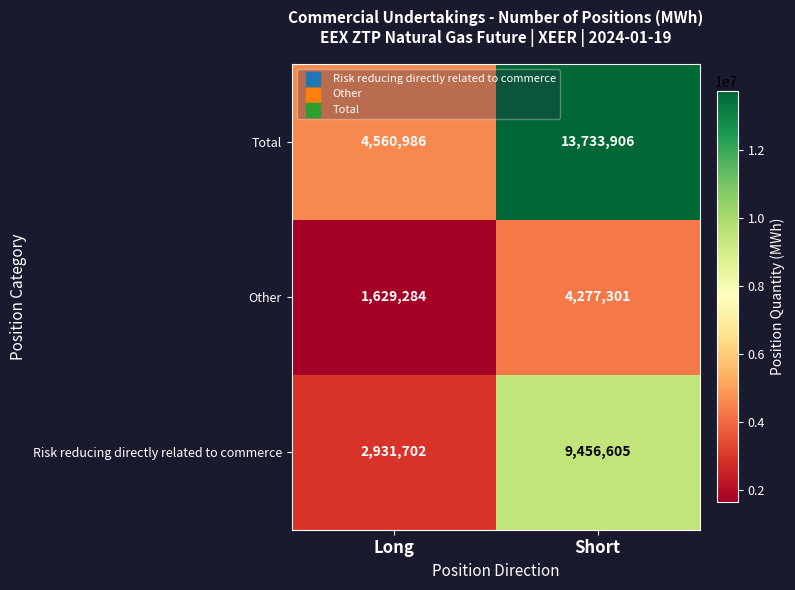

What is the smallest value displayed?

1629284